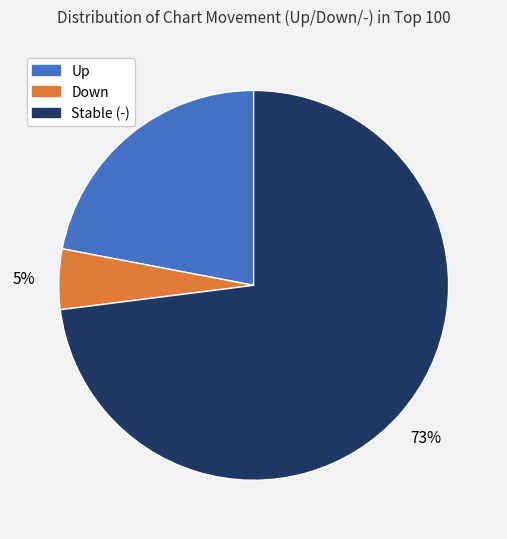

Does any single category account for the majority?

Yes